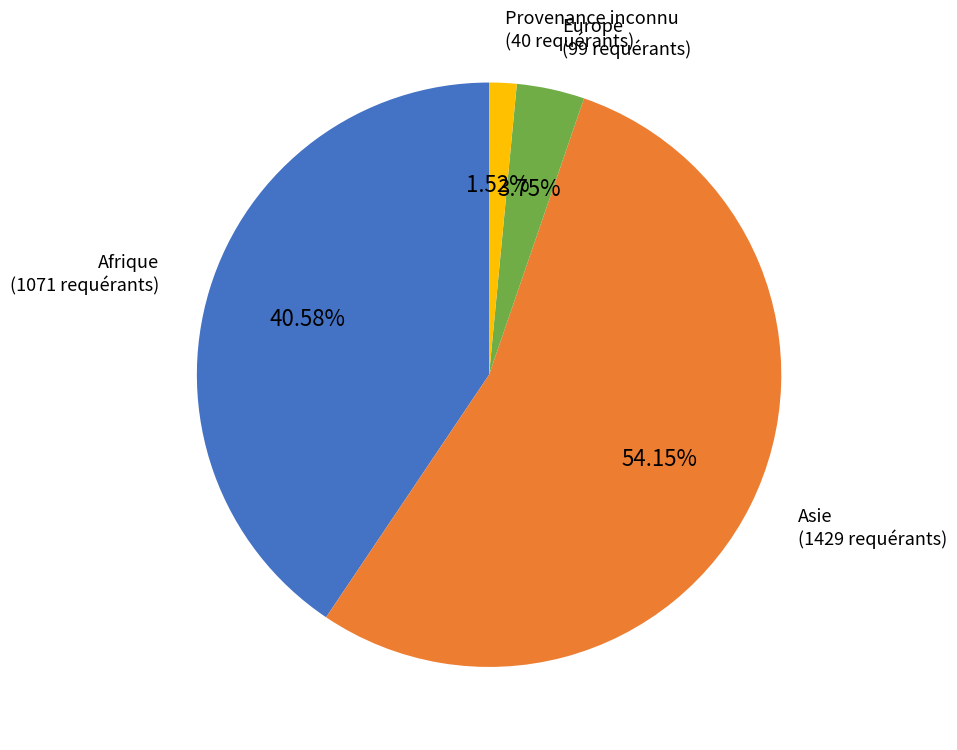

How many slices are in this pie chart?

4